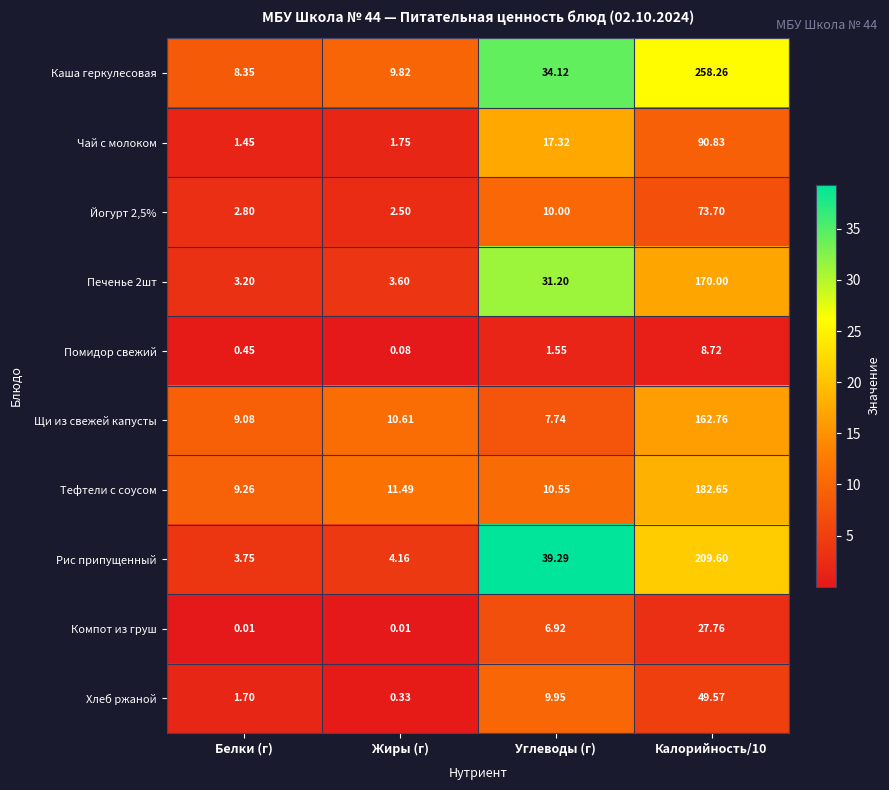

Which series has the widest spread of values?

Каша геркулесовая